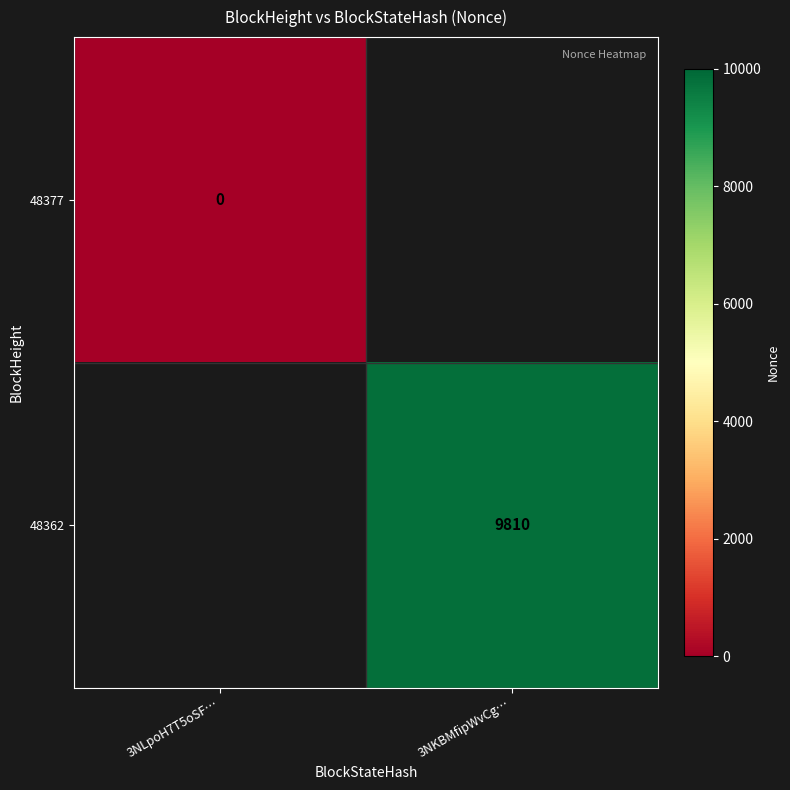

The 48362 series shows 17185.3 at 3NKBMfipWvCg…. True or false?

False